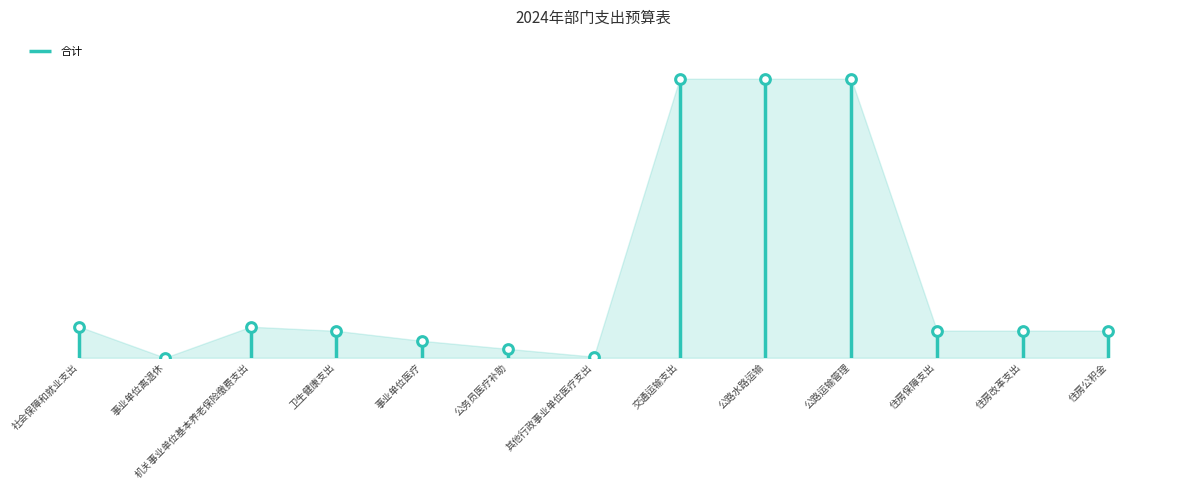

What is the approximate value at 机关事业单位基本养老保险缴费支出?

118694.4